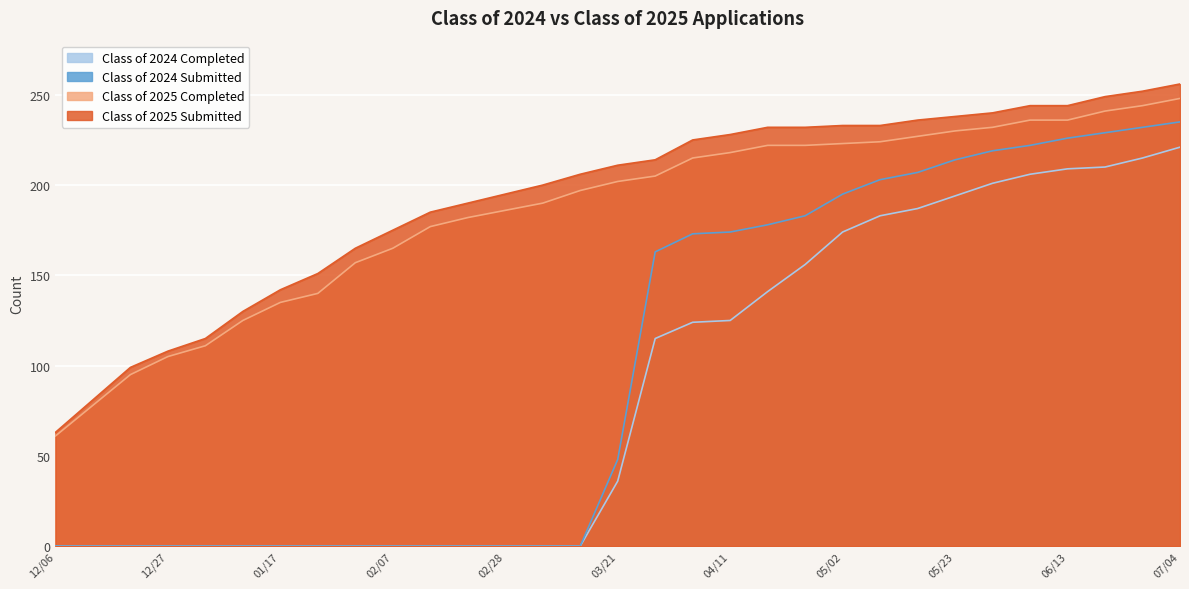

Rank the series by their maximum value, from lowest to highest.

Class of 2024 Completed, Class of 2024 Submitted, Class of 2025 Completed, Class of 2025 Submitted